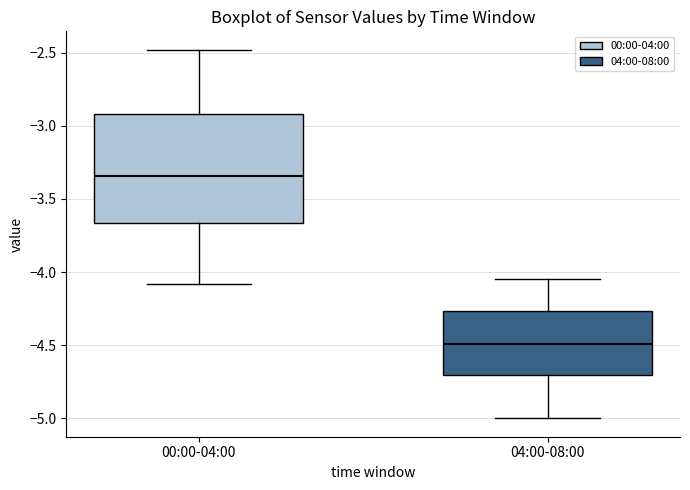

Where does the median line of the box for 04:00-08:00 sit on the y-axis? The values are not printed on the chart, so give them approximately, as read against the axis.

-4.50